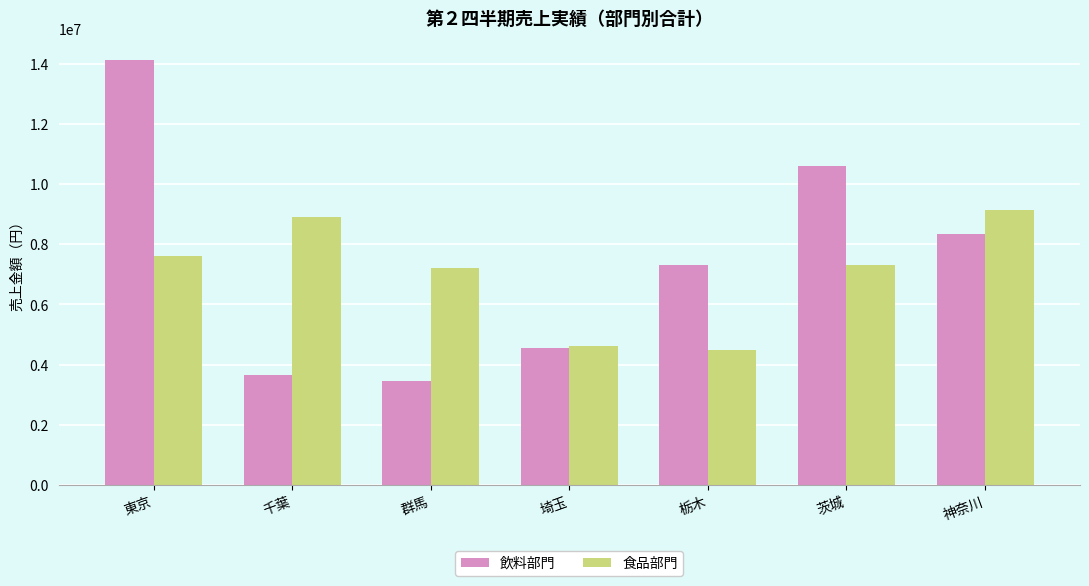

What are all the series names shown in the legend?

飲料部門, 食品部門